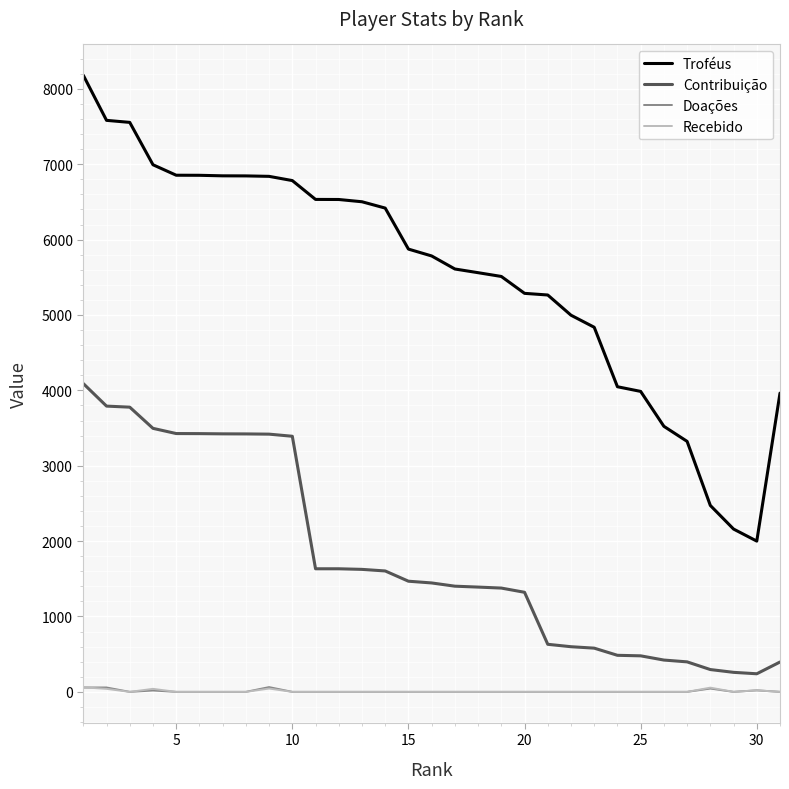

Does the chart display data point markers on the line(s)?

No